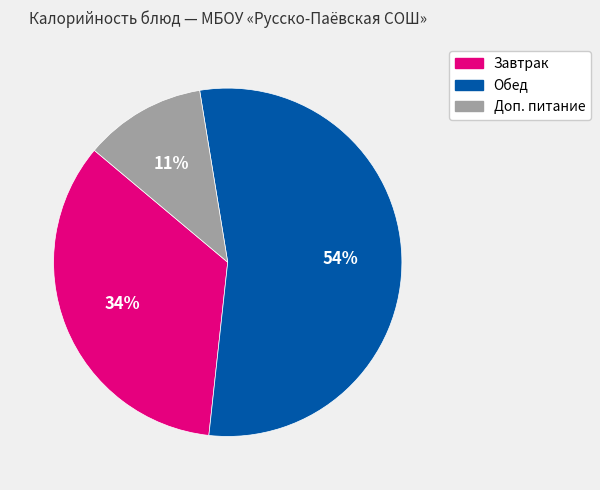

To the nearest percent, what is the difference between the largest and smallest slice percentages?

43%